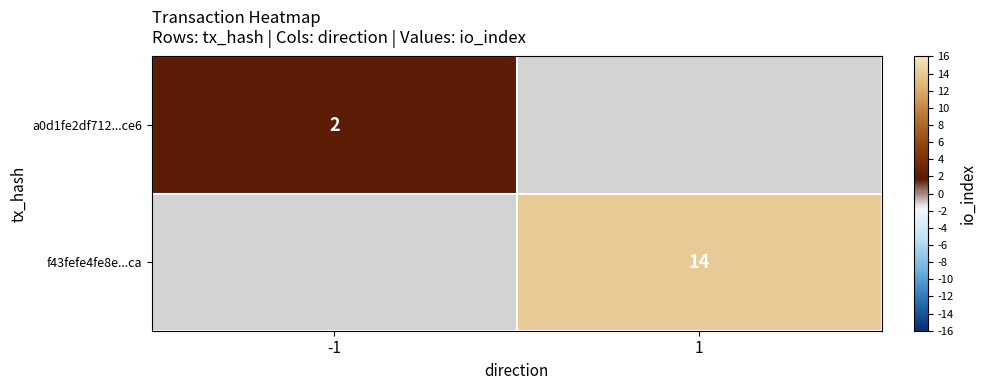

The f43fefe4fe8e...ca series shows 14 at 1. True or false?

True